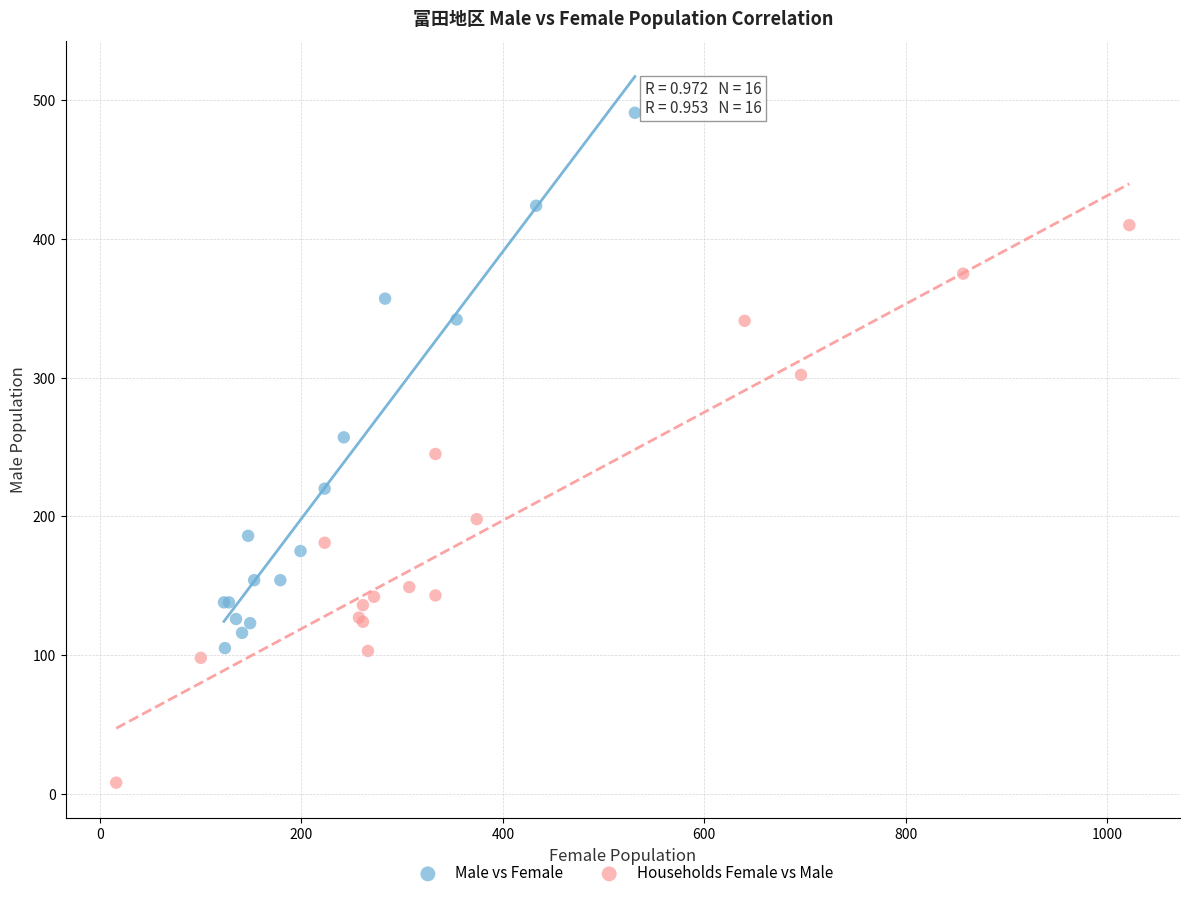

Which series reaches the minimum Y coordinate?

Households Female vs Male